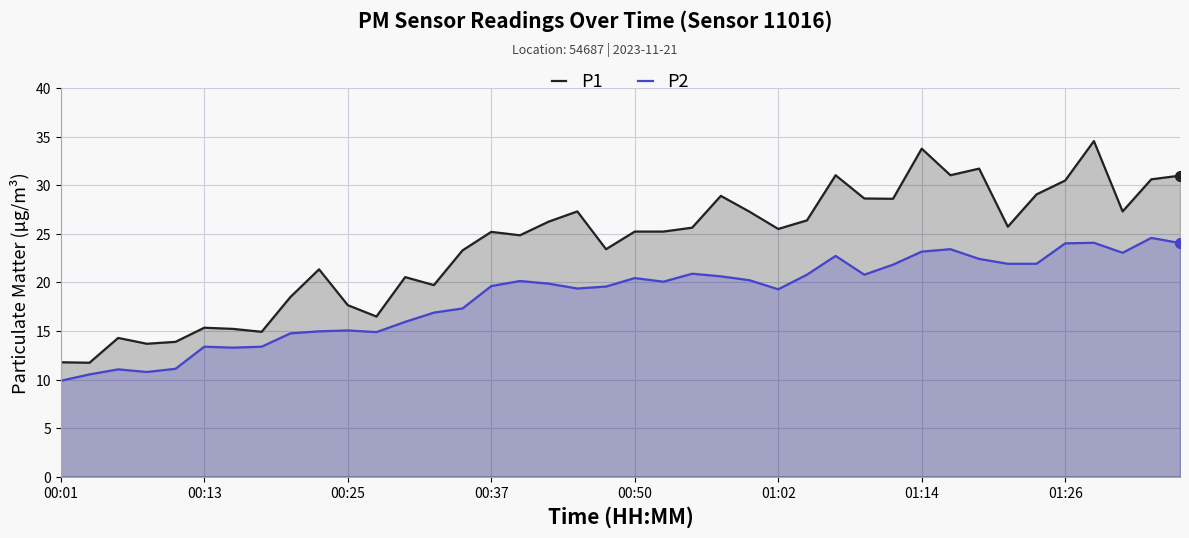

What is the difference between the highest and lowest values at 01:02?

6.2